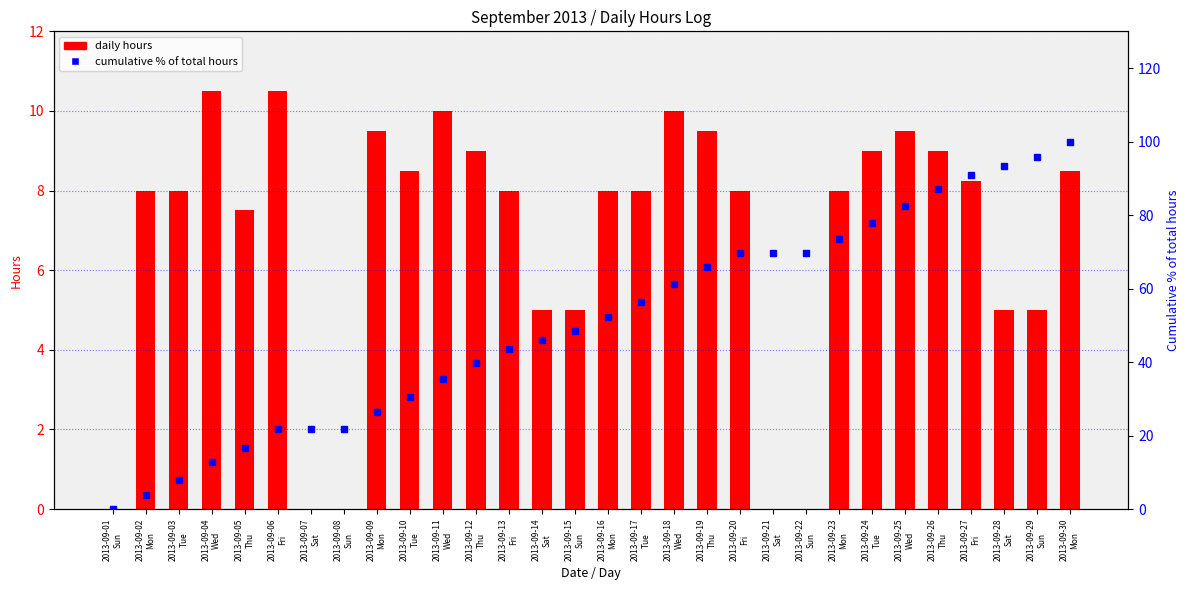

What is the average value of the cumulative % of total hours series?

50.7